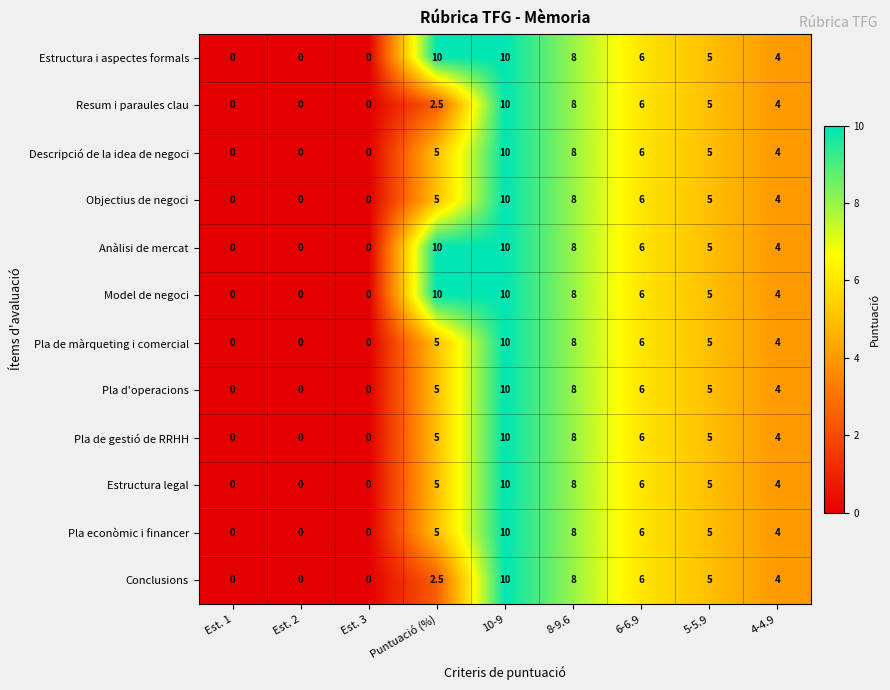

How many Estructura i aspectes formals values are between 0 and 8?

7